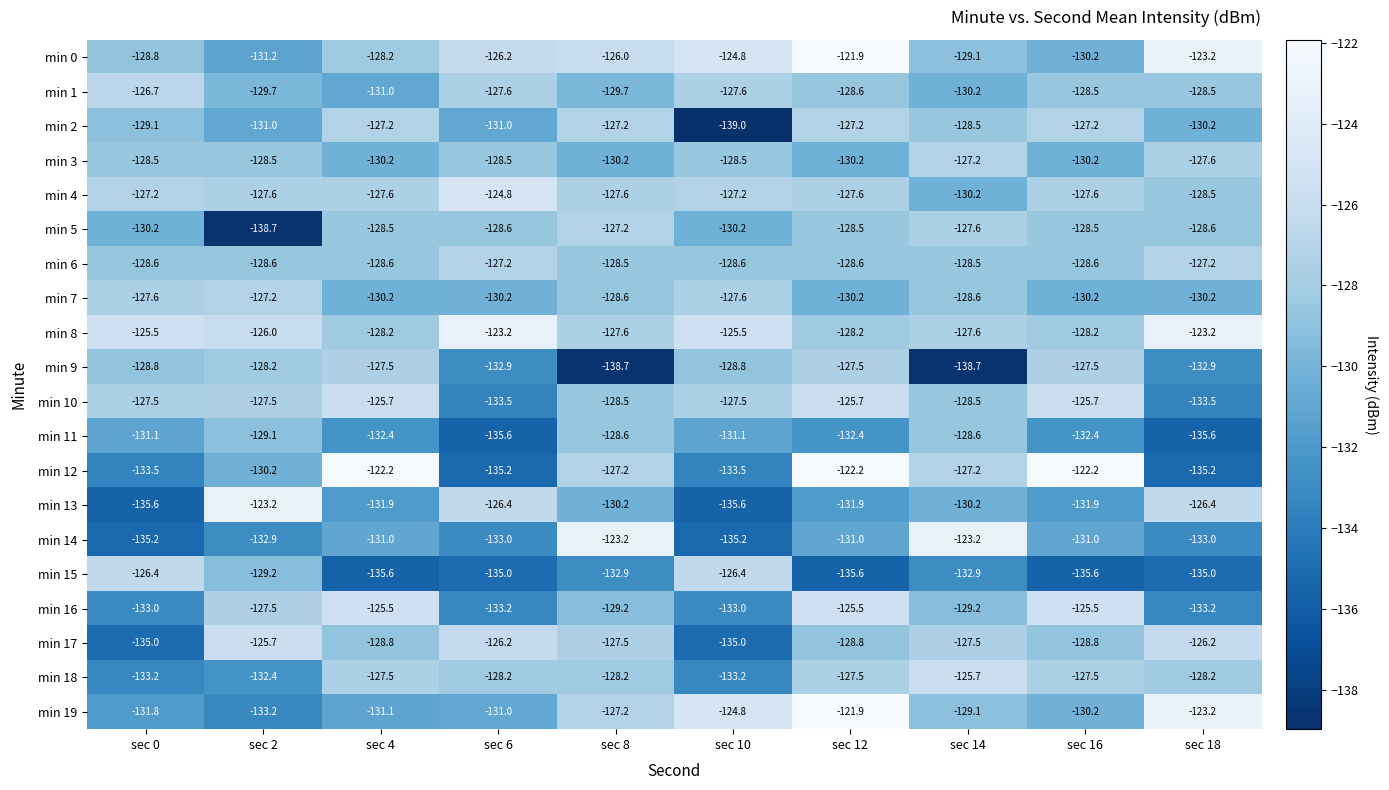

What is the difference between the maximum and minimum values in the min 15 series?

9.2